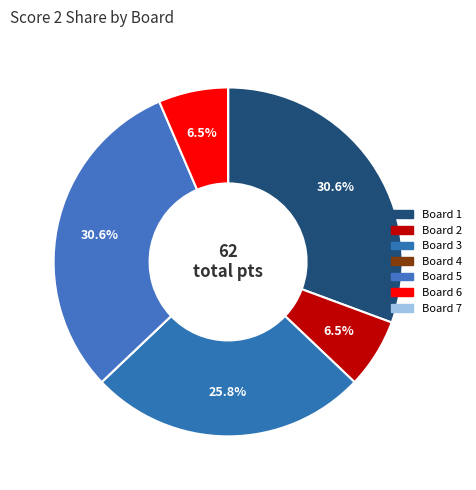

The Board 2 slice represents 6% of the pie. True or false?

True